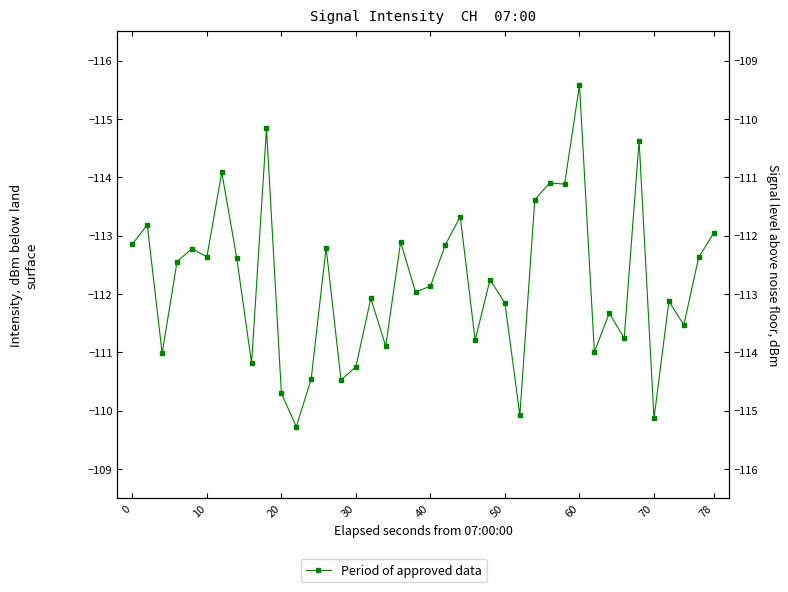

What is the value of the 21st point from the left?

-111.0